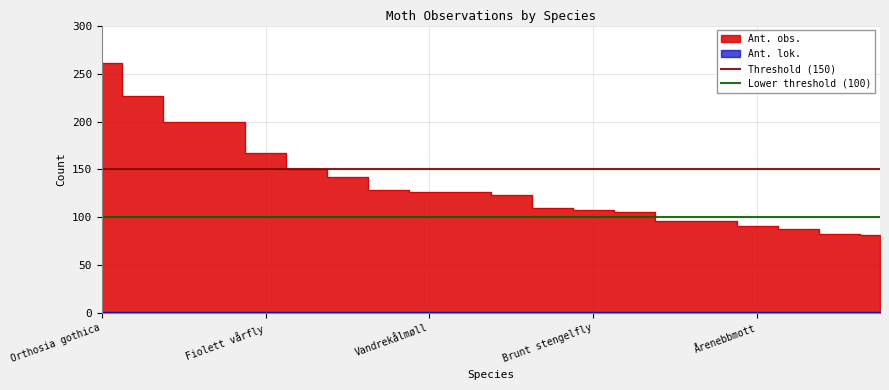

The Threshold (150) series shows 234 at Fiolett vårfly. True or false?

False